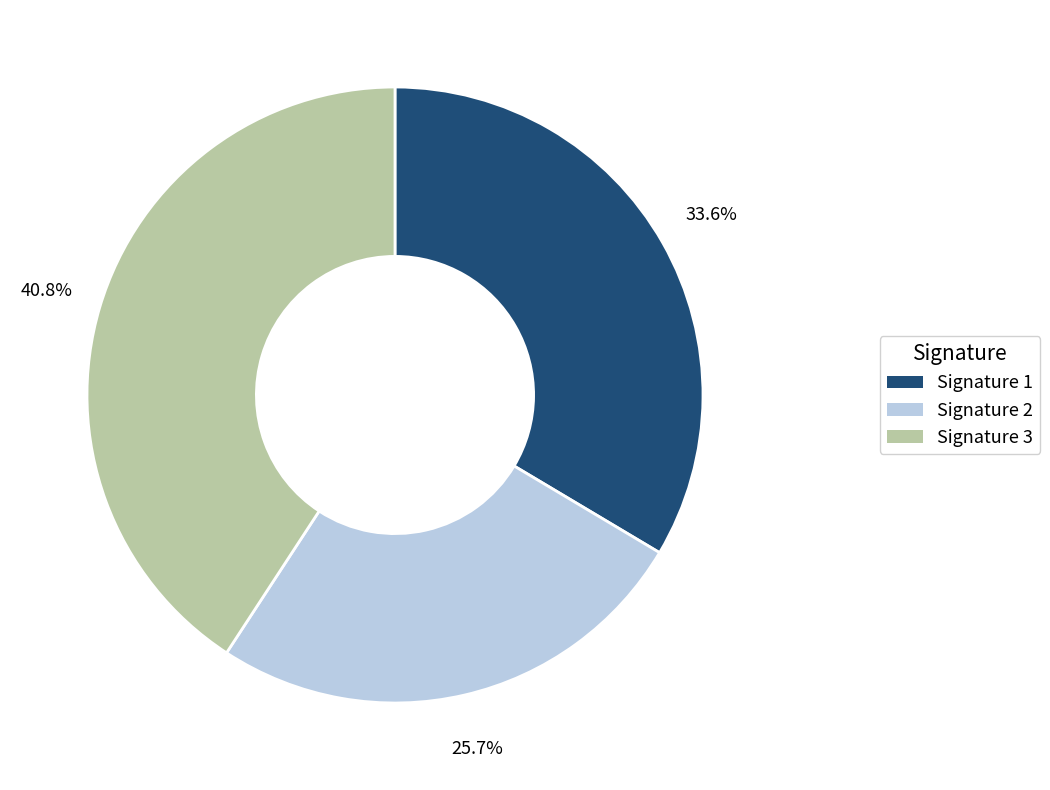

Is there a majority slice in this chart?

No